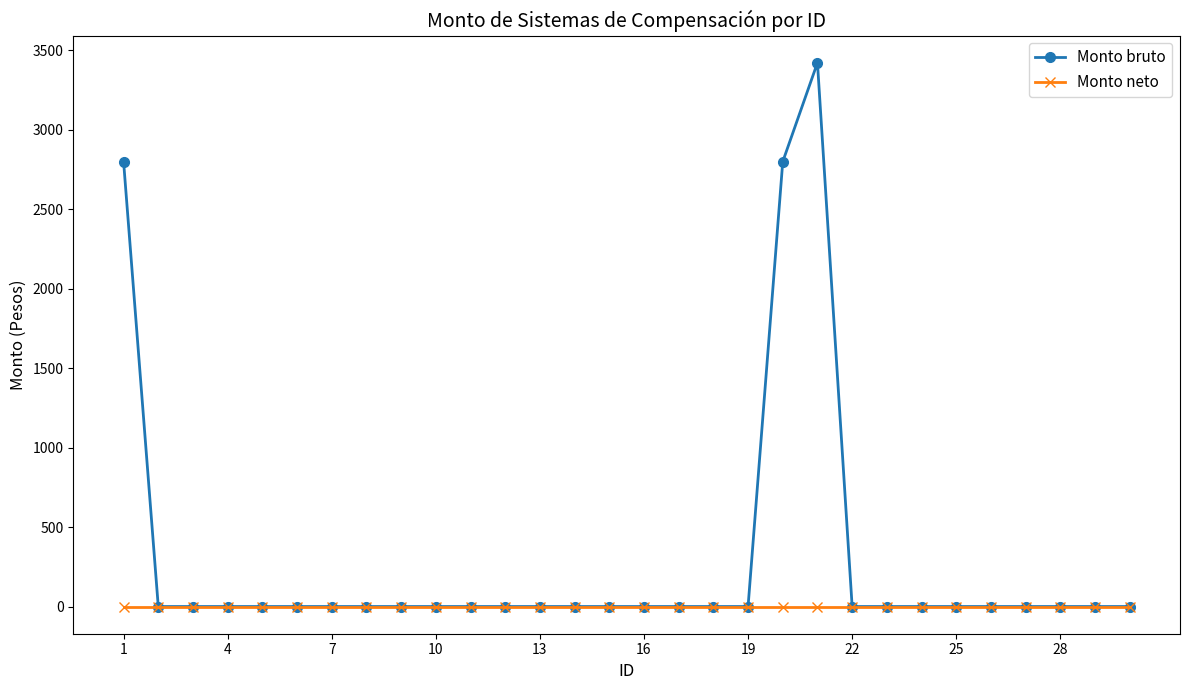

At how many categories does at least one series exceed 692?

3